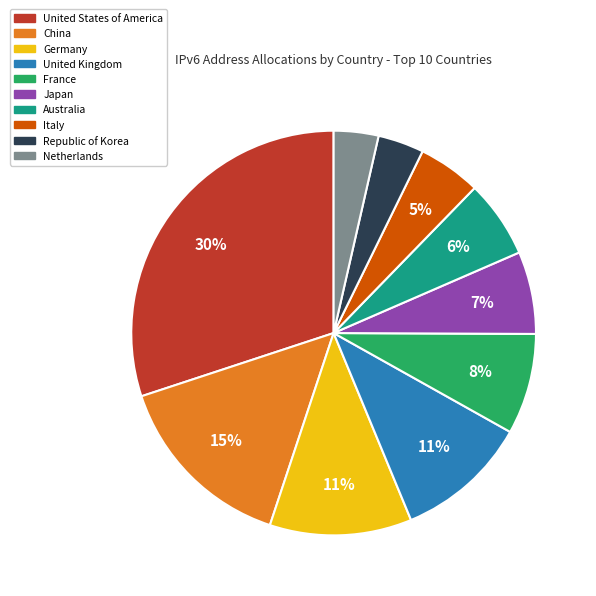

What percentage is the Italy slice, to the nearest percent?

5%